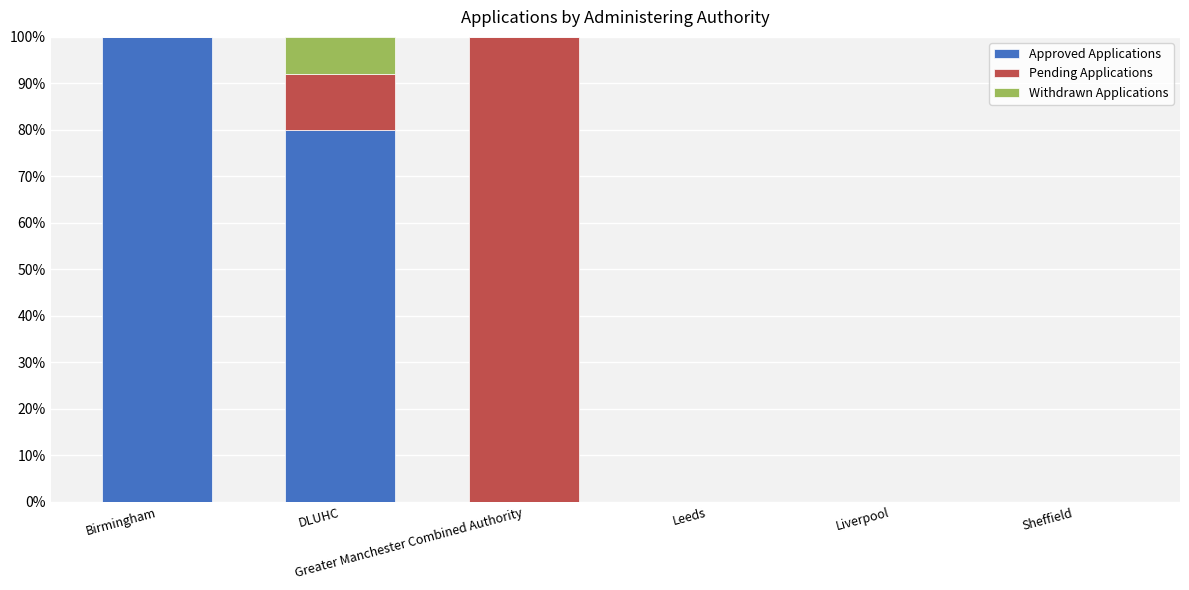

What is the highest value of the Approved Applications series?

100